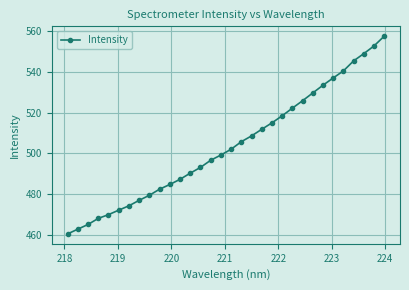

What is the average value?

503.7